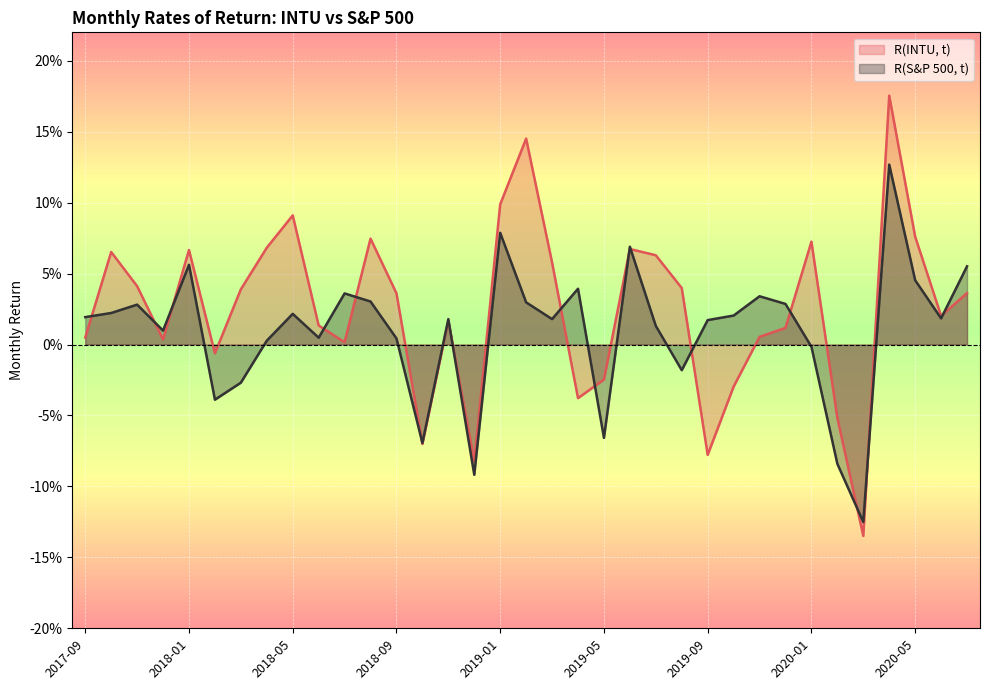

At which label is R(S&P 500, t) closest to 0?

2020-01